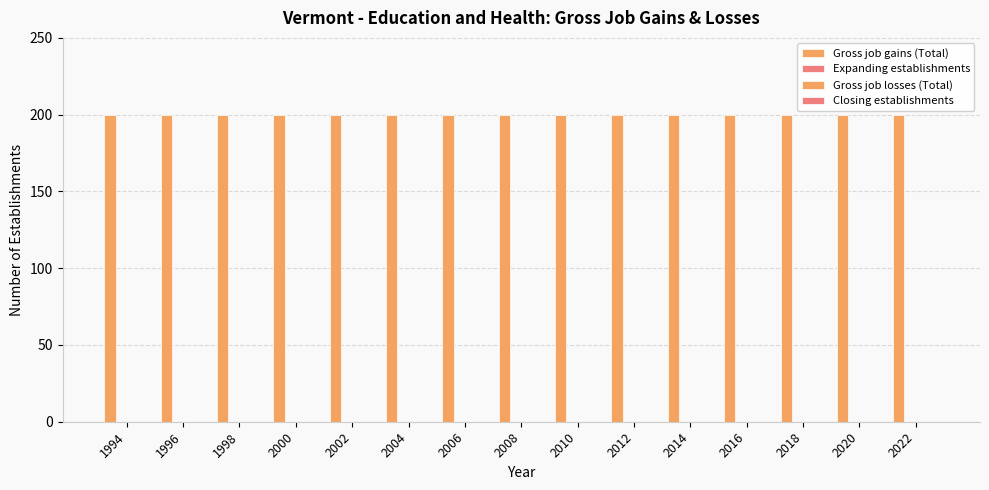

The value of Closing establishments at 2008 is 0. True or false?

True